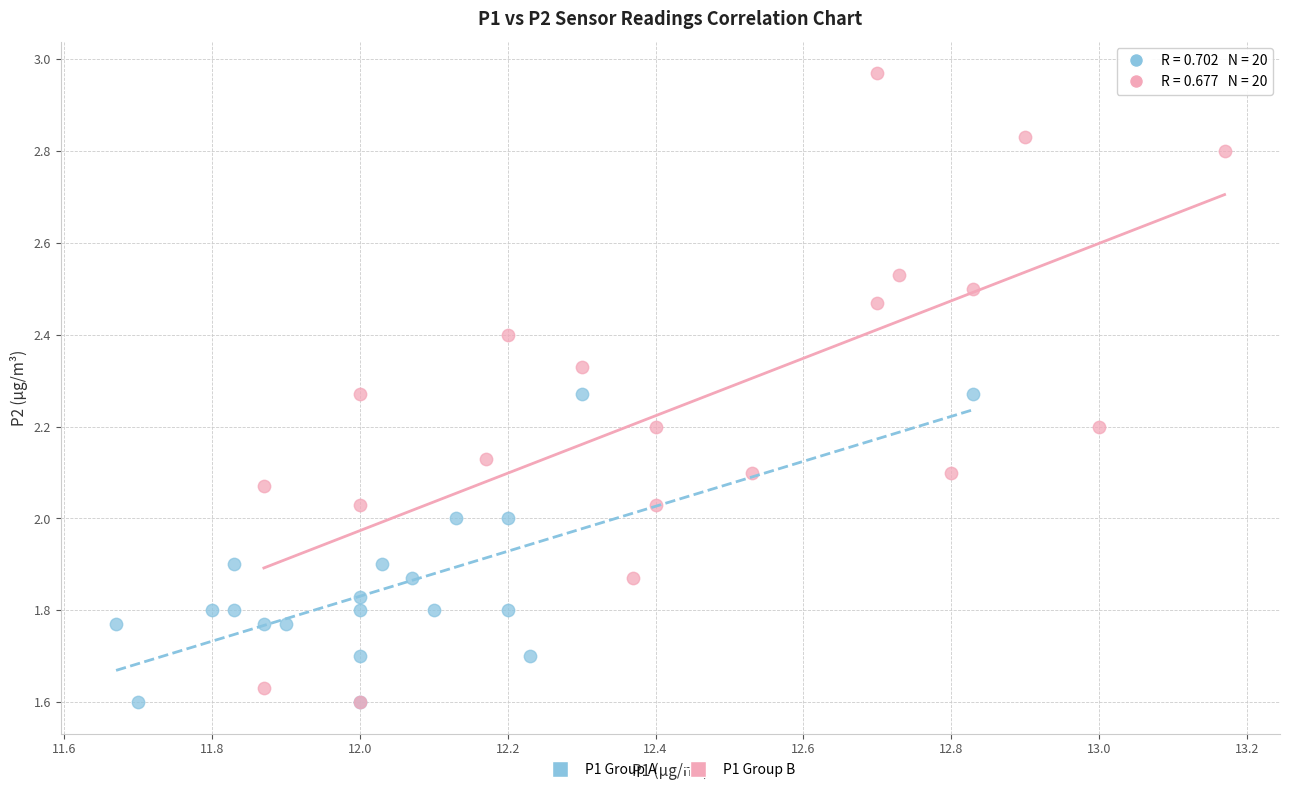

Which series has the widest spread of Y values?

P1 Group B